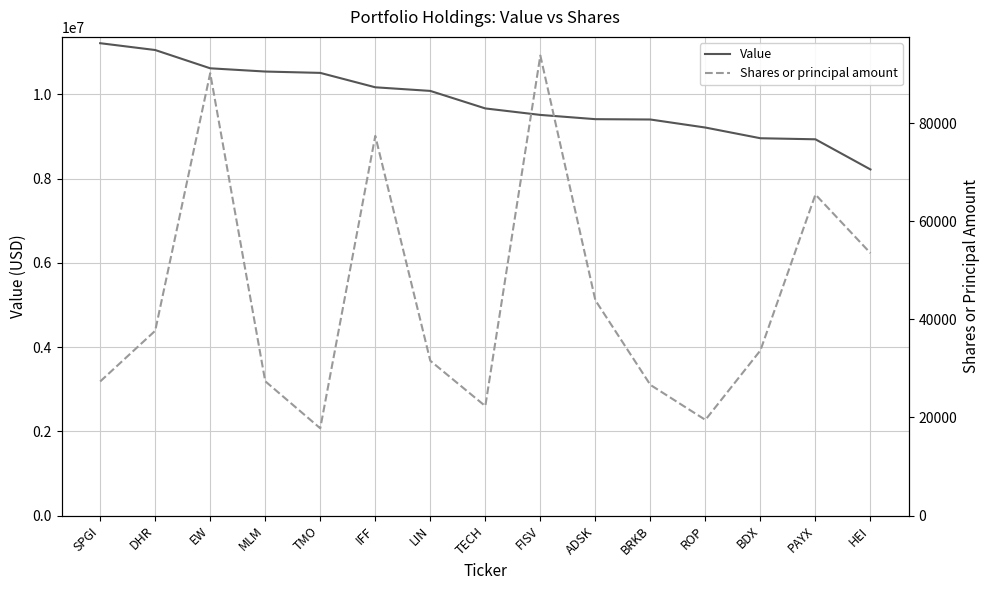

Rank the series at BDX from highest to lowest value.

Value, Shares or principal amount